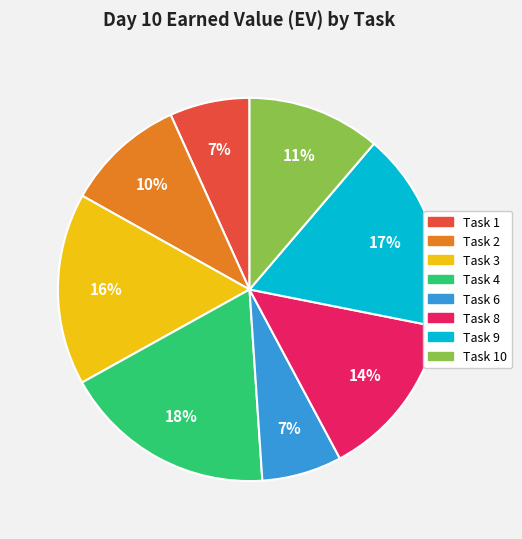

Which slice is the largest?

Task 4